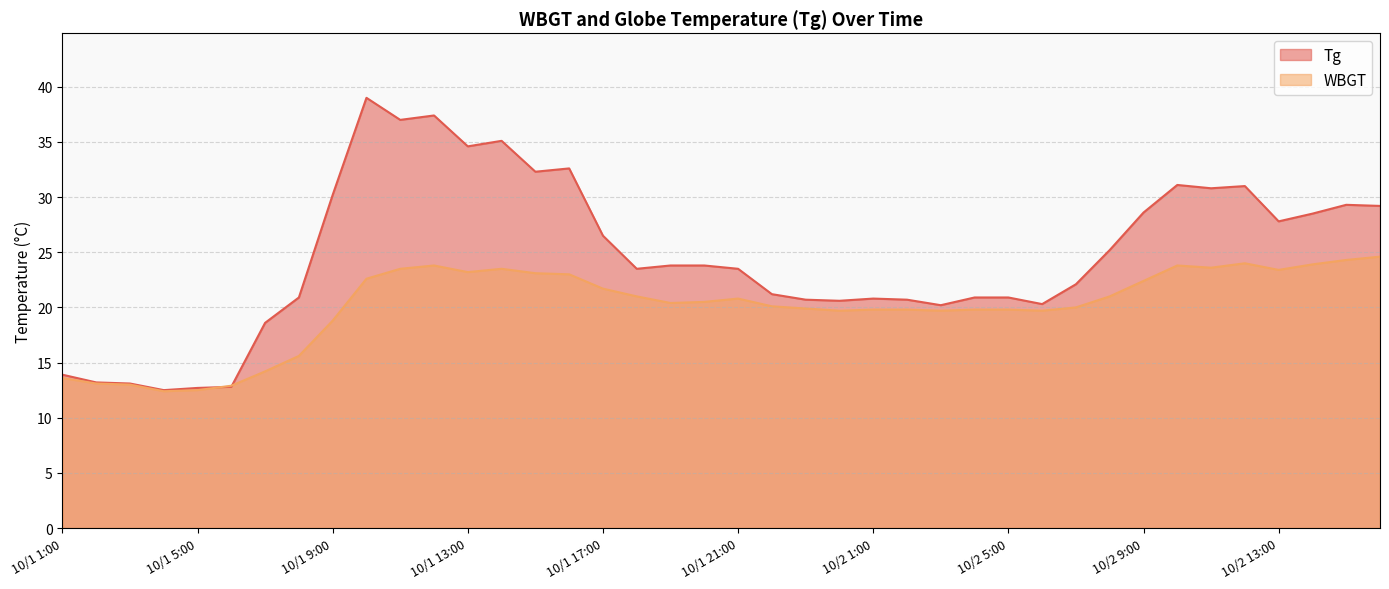

What is the value of the Tg point at the 30th from the left?

20.3